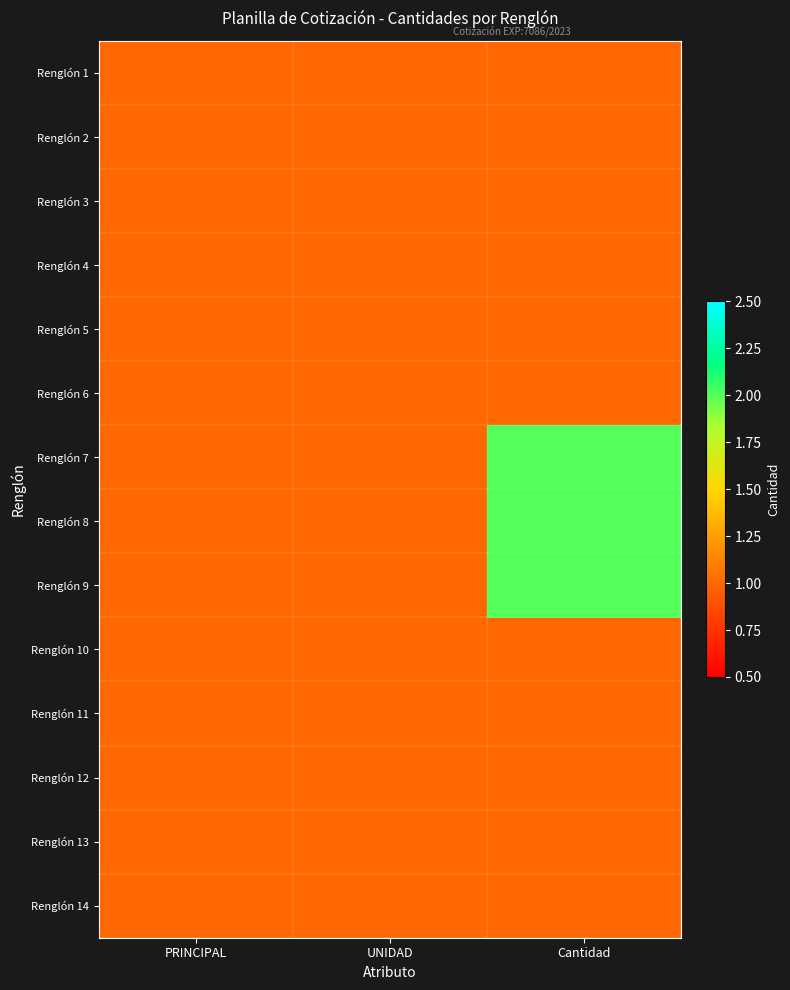

At how many categories does at least one series exceed 1?

1